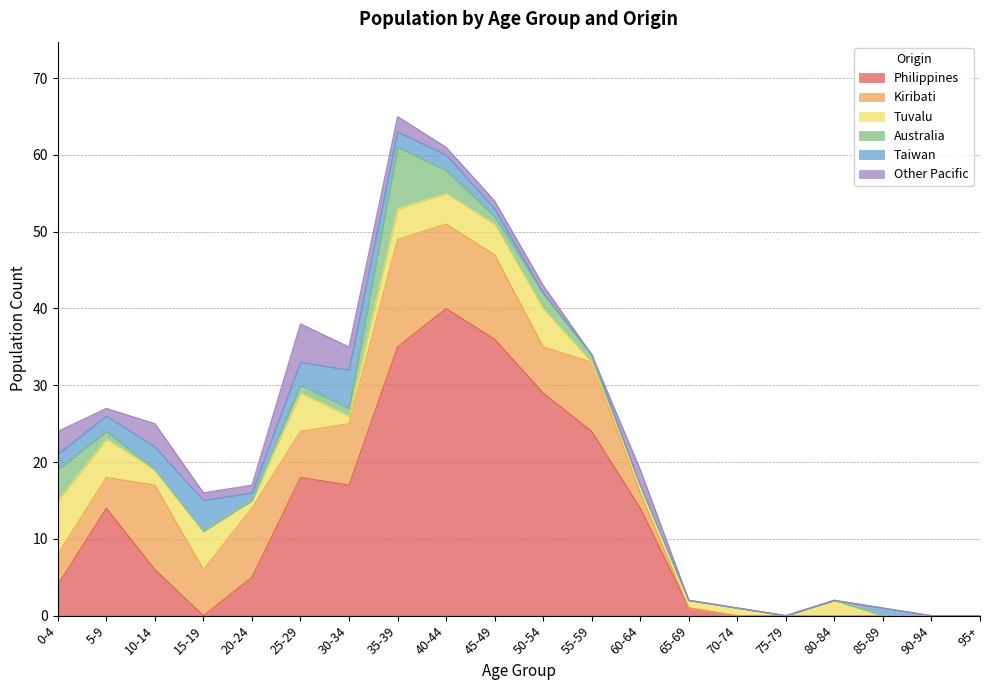

What position from the left is 85-89?

18